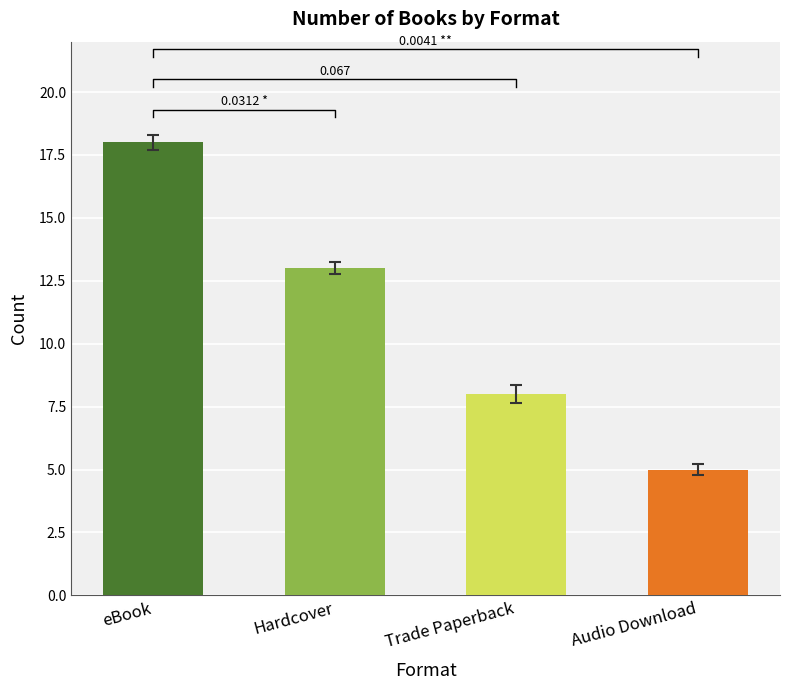

Is it true that the value at eBook is 5?

False